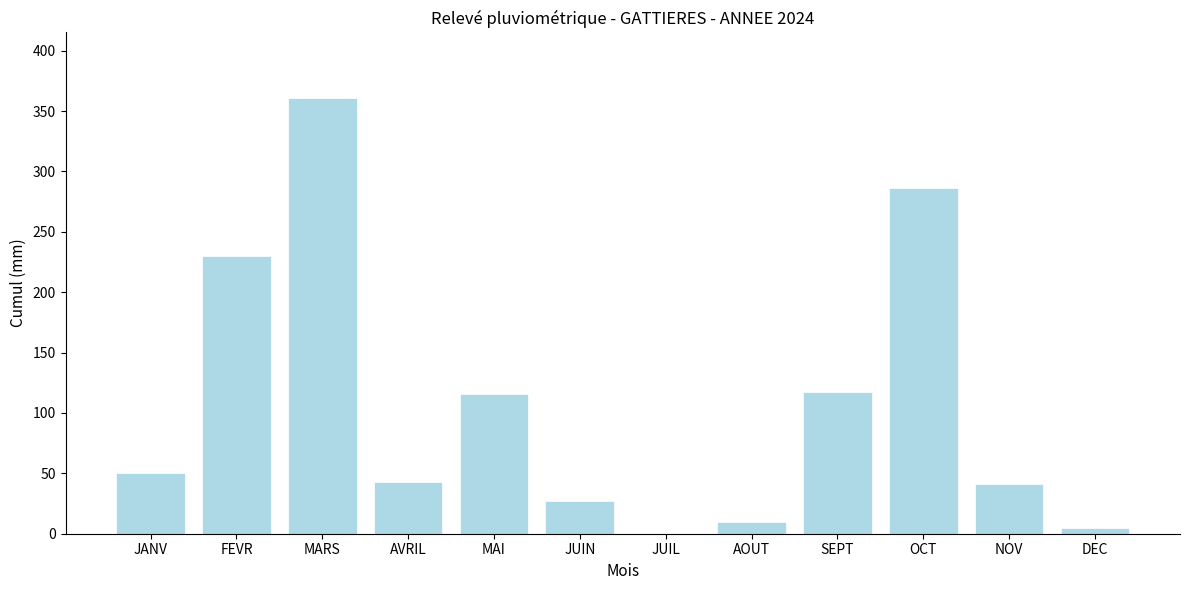

True or false: the data shows 116 at MAI.

True